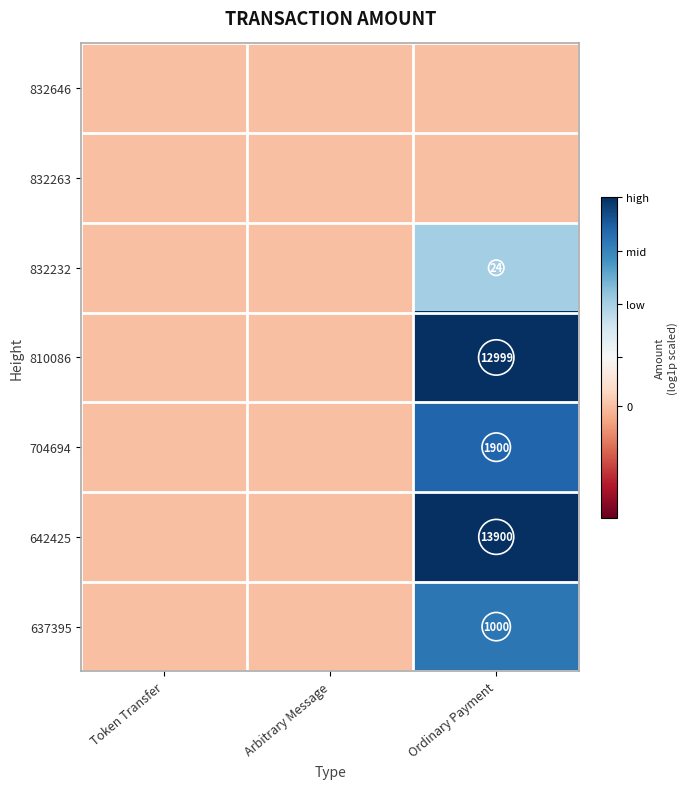

The 832232 series shows 24.0 at Ordinary Payment. True or false?

True